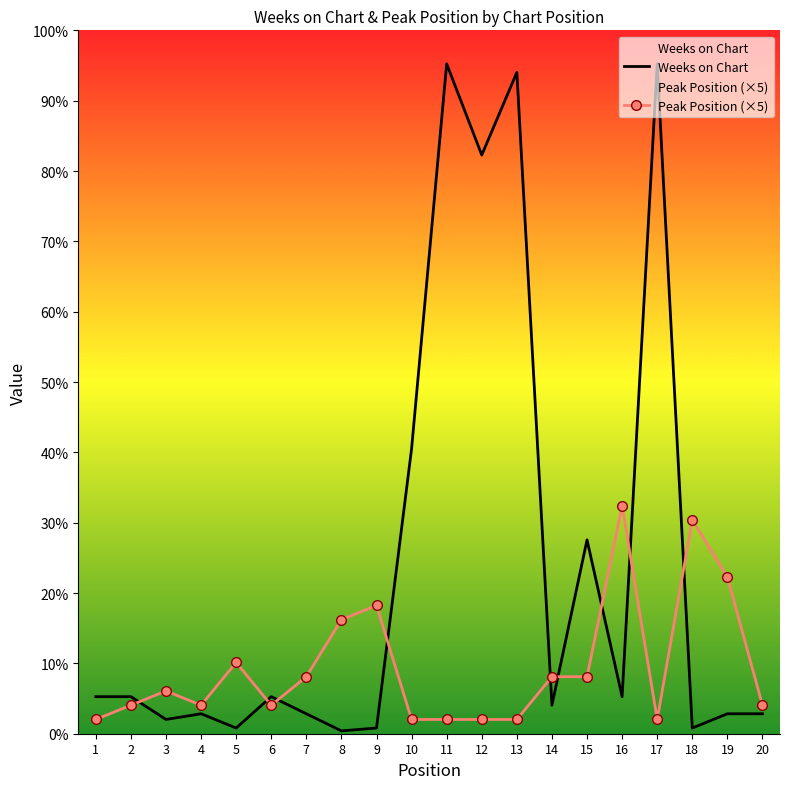

At which label does Peak Position (×5) reach its minimum?

1